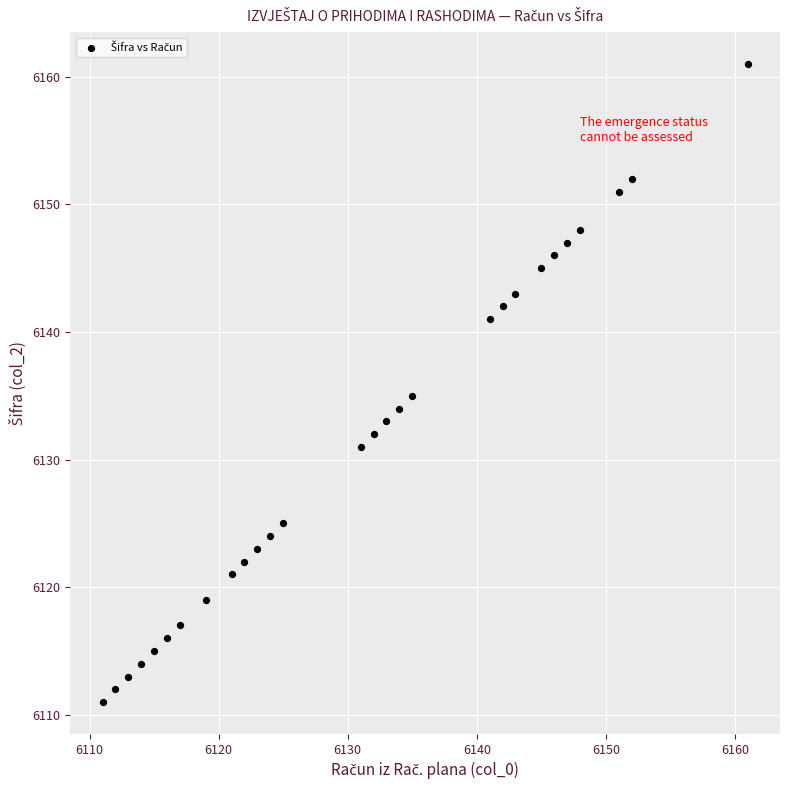

What Y value in the scatter plot is closest to 6136?

6135